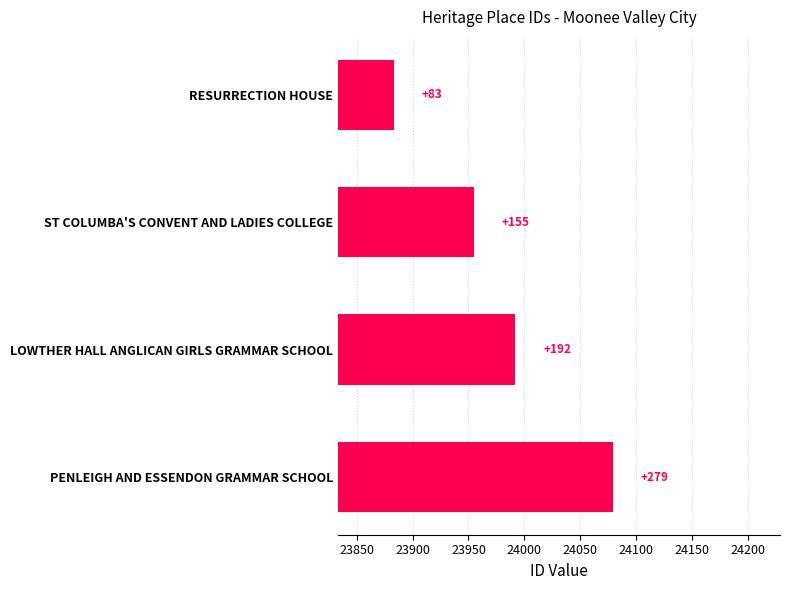

What is the value of the 2nd bar from the left?

155